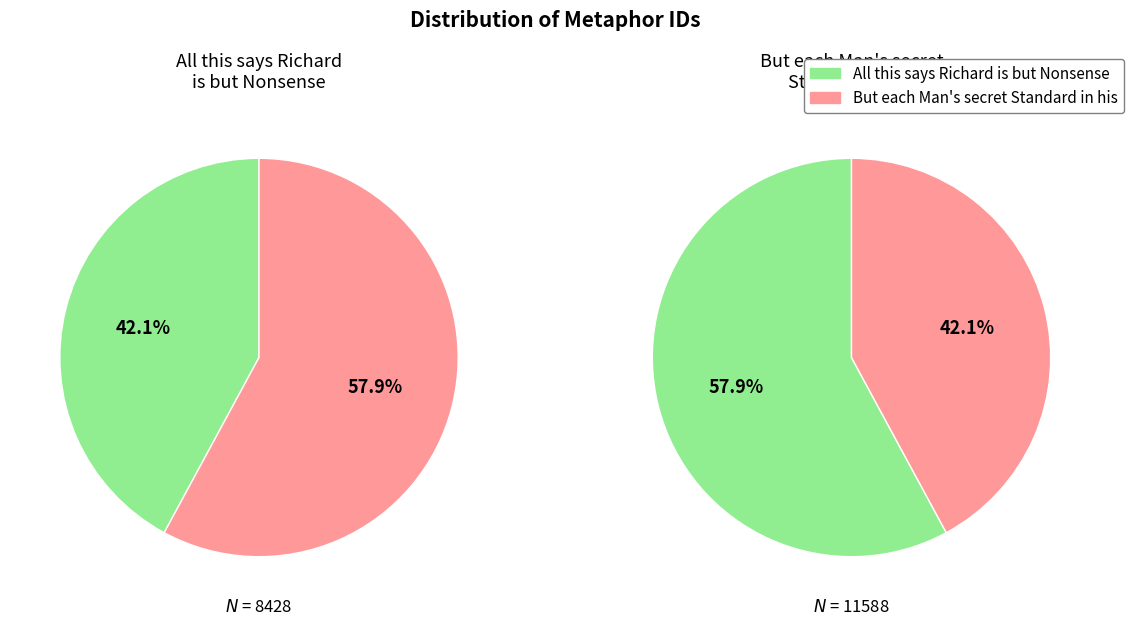

What is the smallest slice in the pie chart?

All this says Richard is but Nonsense